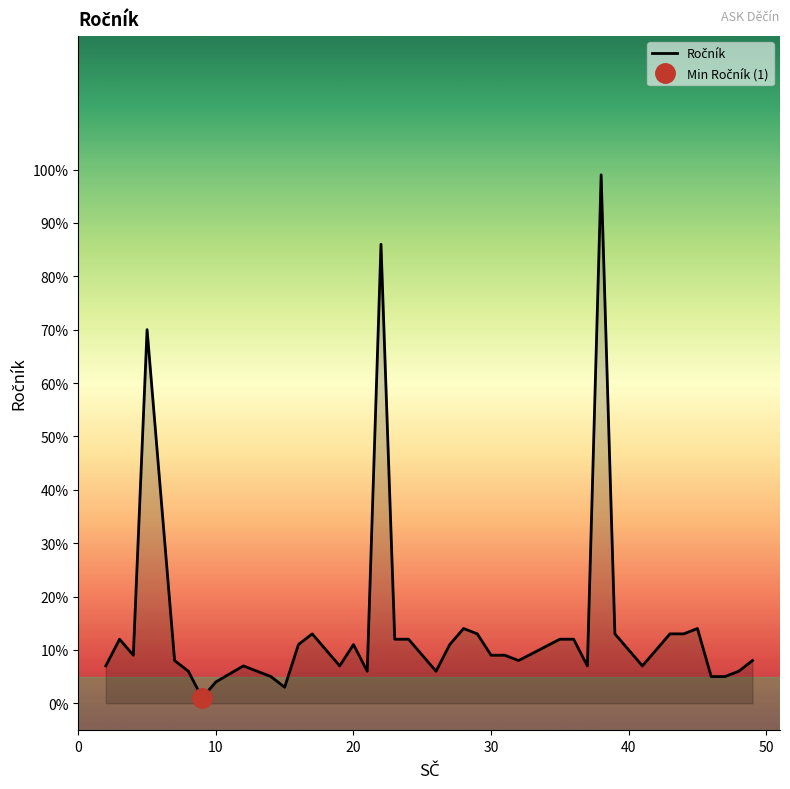

Count the number of data series in this chart.

1